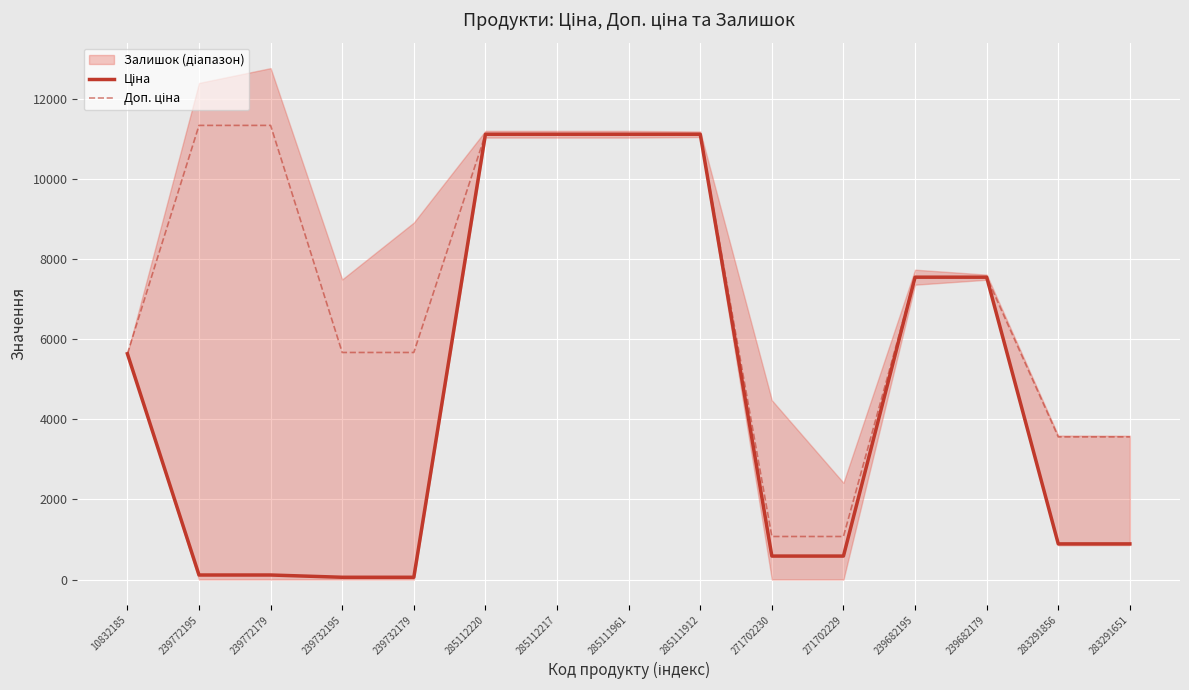

What is the sum of all Ціна values?

68473.9